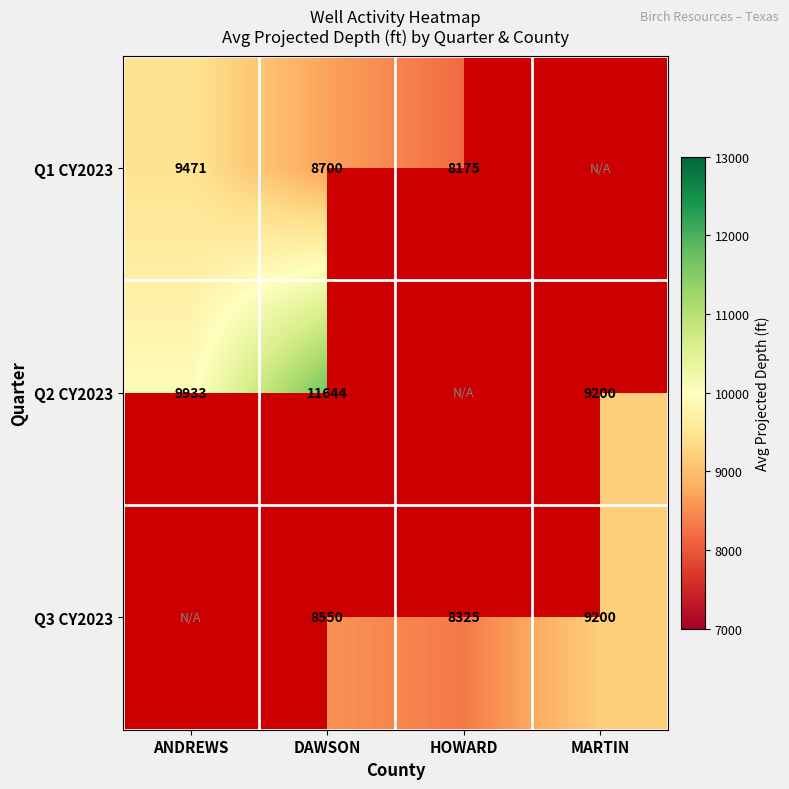

Is the value of Q1 CY2023 at DAWSON greater than the value of Q2 CY2023 at MARTIN?

No